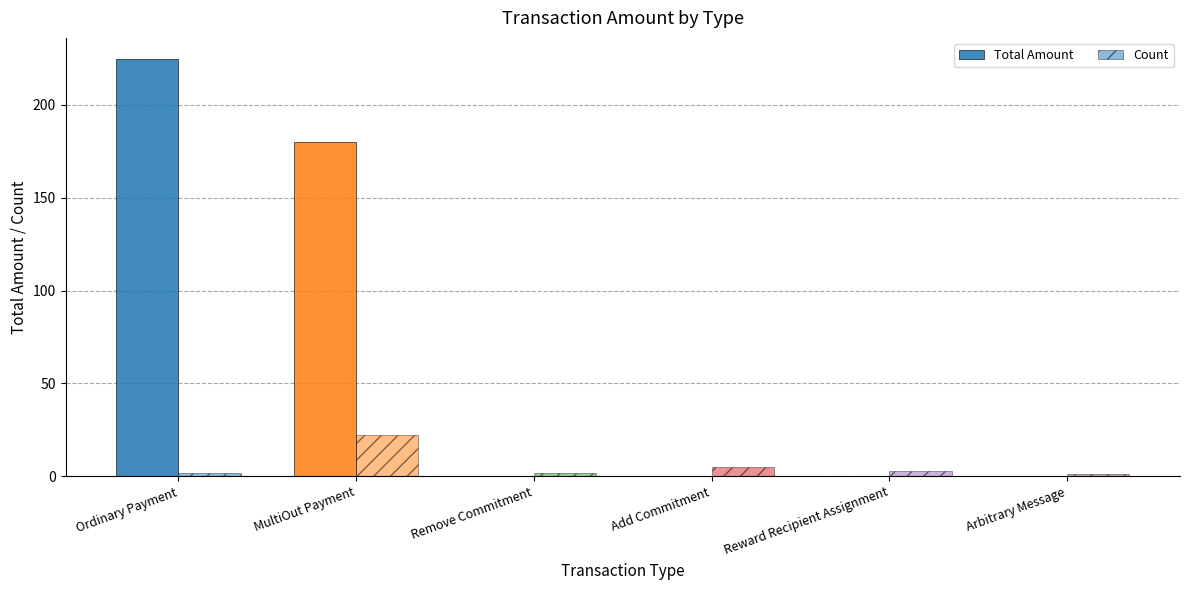

At which category does the chart reach its minimum across all series?

Remove Commitment